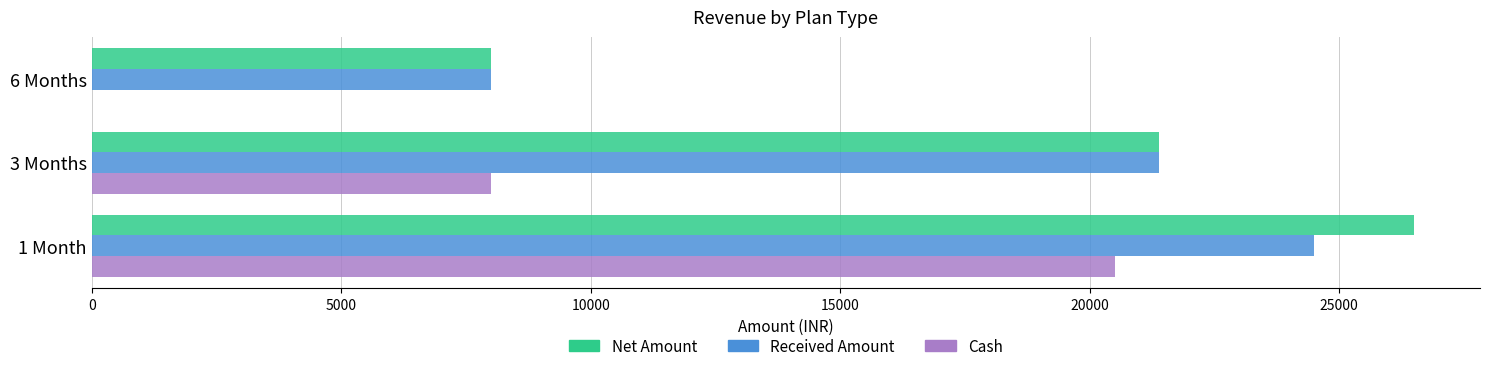

At which category does the chart reach its peak across all series?

1 Month